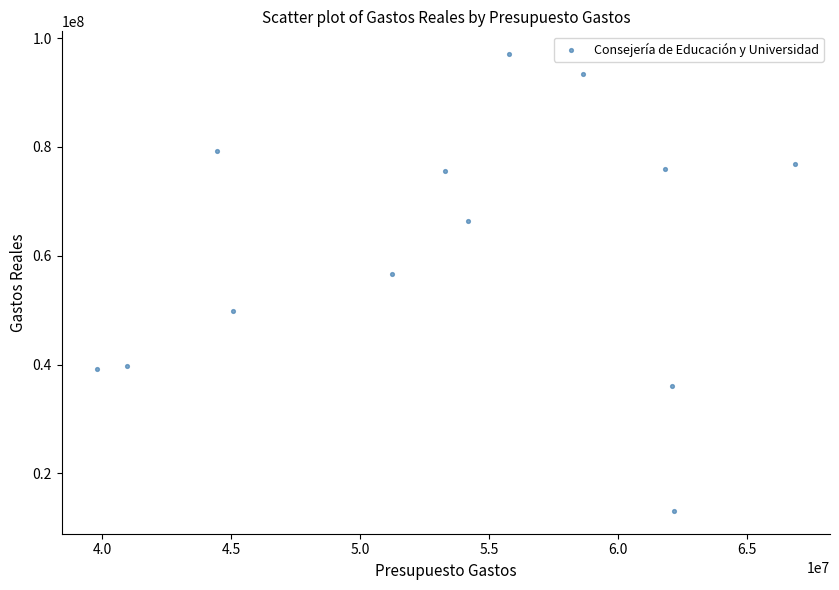

What is the range of X values (max minus min)?

27063702.0